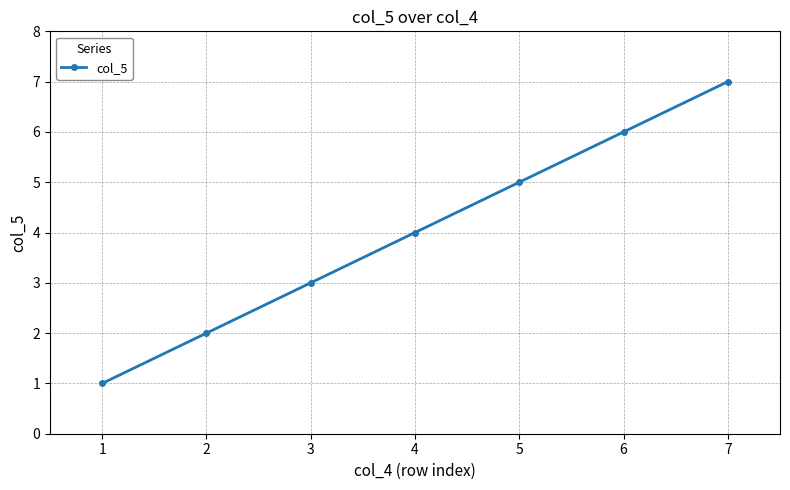

True or false: the data has more than 0 interior local peaks.

False